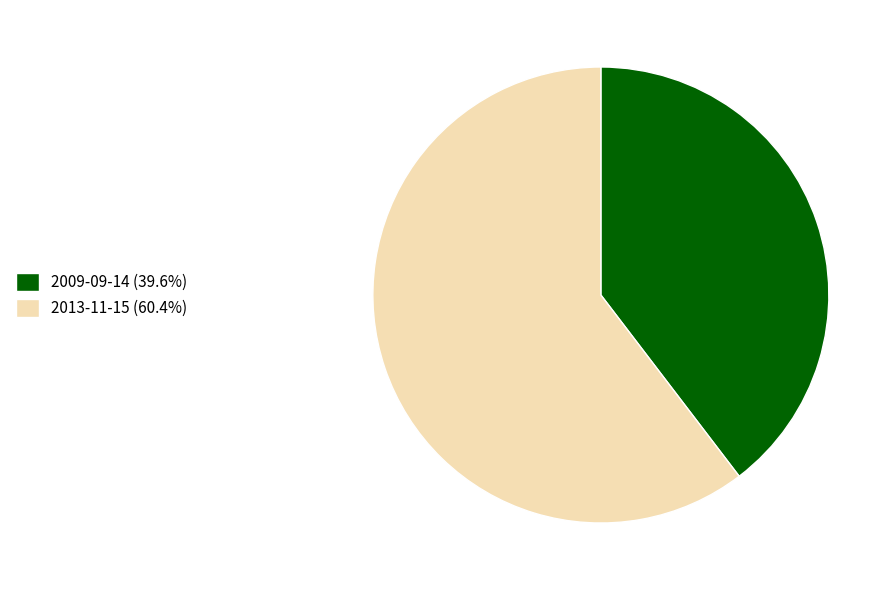

Which category has the biggest portion of the pie?

2013-11-15